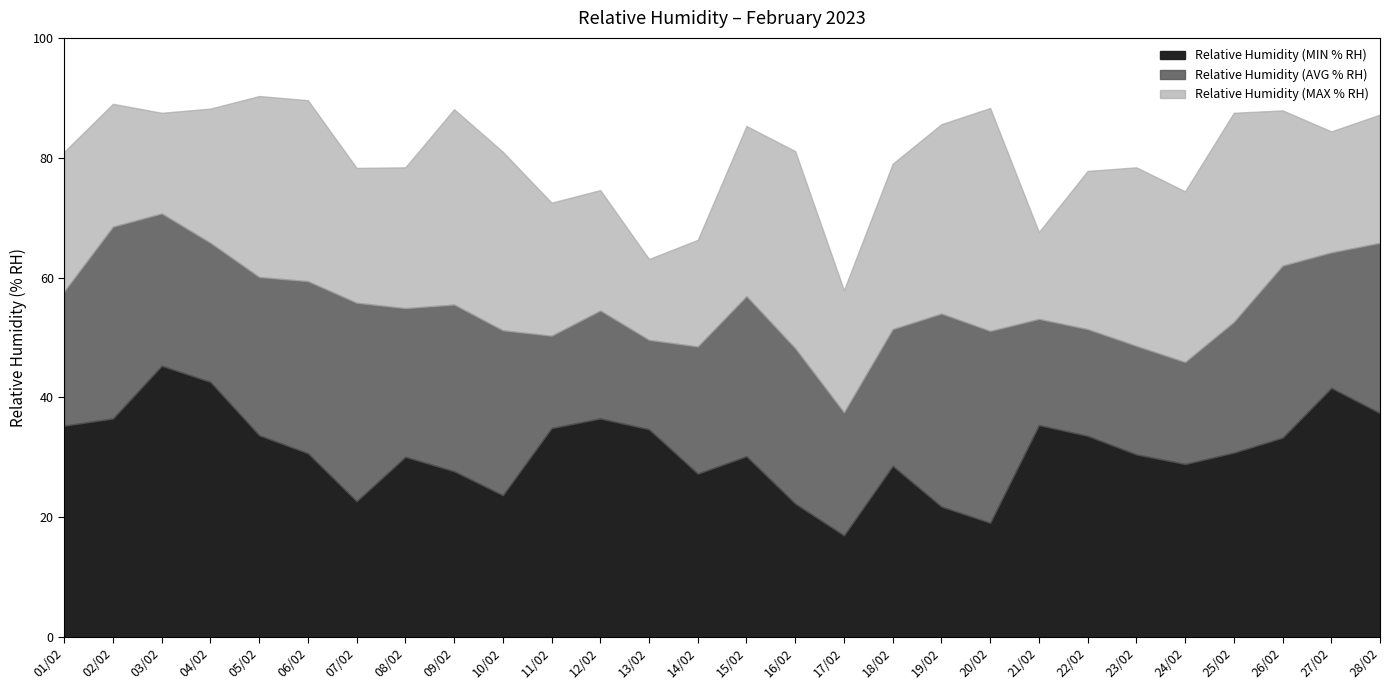

What is the spread (max minus min) of values at 08/02?

48.3